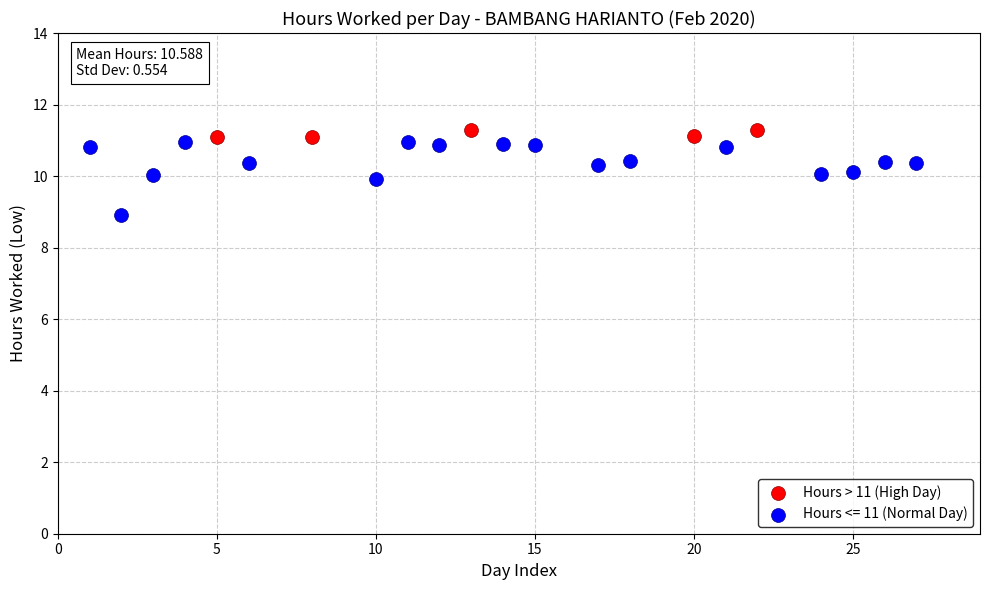

Which series contains the lowest Y value?

Hours <= 11 (Normal Day)